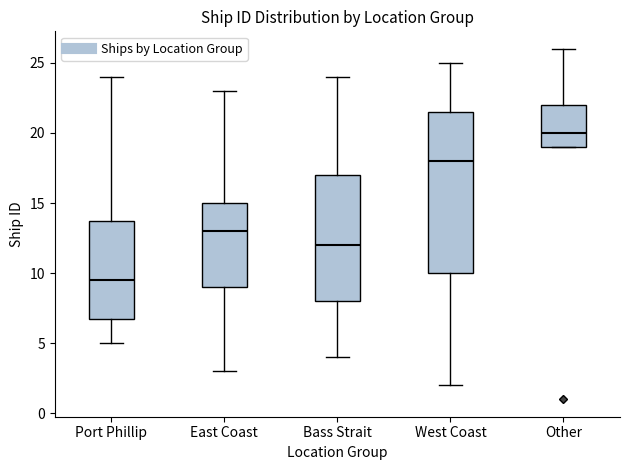

Reading left to right, read every box against the y-axis: the position of its median line, the range the box covers, and the ends of its whiskers. The values are not printed on the chart, so give them approximately, as read against the axis.

Port Phillip: median 9.5, box 7.0 to 14.0, whiskers 5.0 to 24.0
East Coast: median 13.0, box 9.0 to 15.0, whiskers 3.0 to 23.0
Bass Strait: median 12.0, box 8.0 to 17.0, whiskers 4.0 to 24.0
West Coast: median 18.0, box 10.0 to 21.5, whiskers 2.0 to 25.0
Other: median 20.0, box 19.0 to 22.0, whiskers 19.0 to 26.0